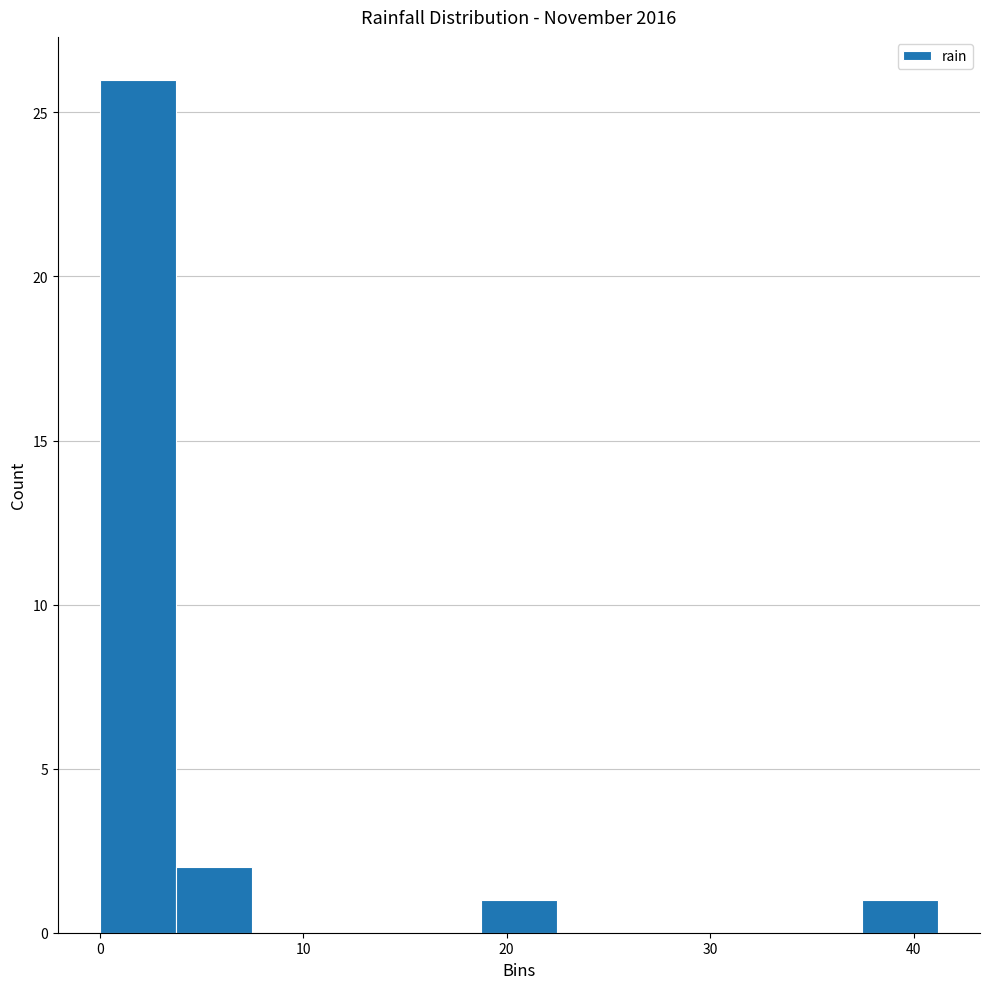

Read against the x-axis, roughly where is the centre of the tallest bar?

2